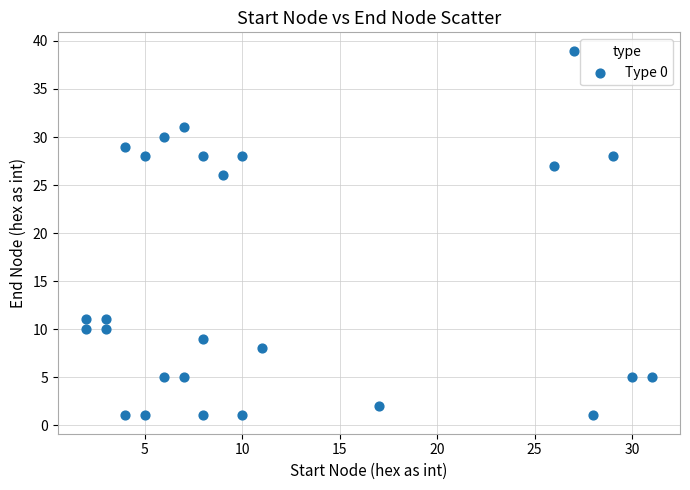

What is the range of Y values (max minus min)?

38